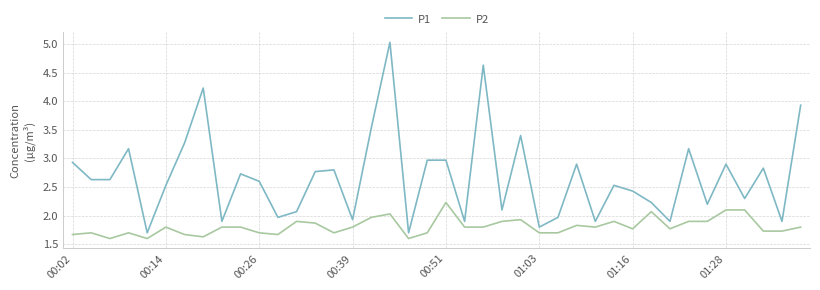

Rank the series by their average value, from lowest to highest.

P2, P1